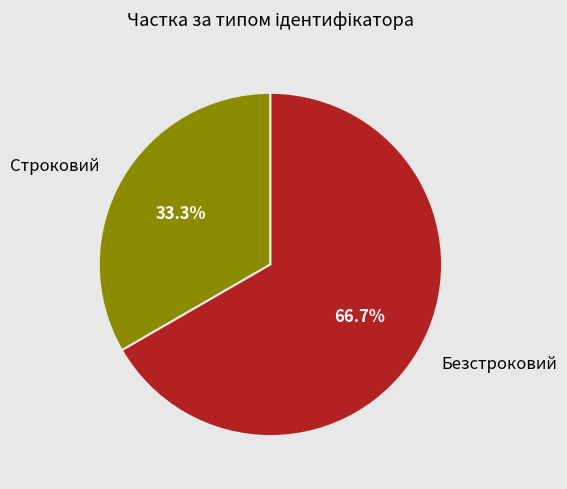

Between Безстроковий and Строковий, which is larger?

Безстроковий